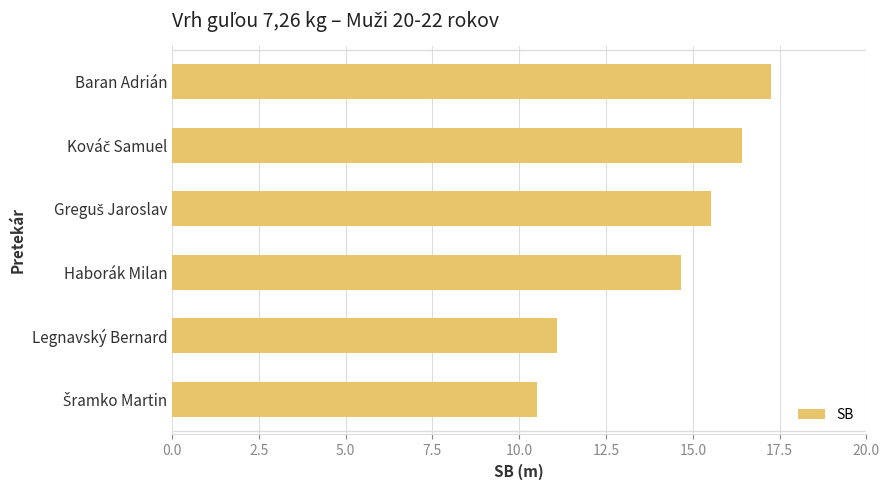

At which category does the chart reach its peak across all series?

Baran Adrián